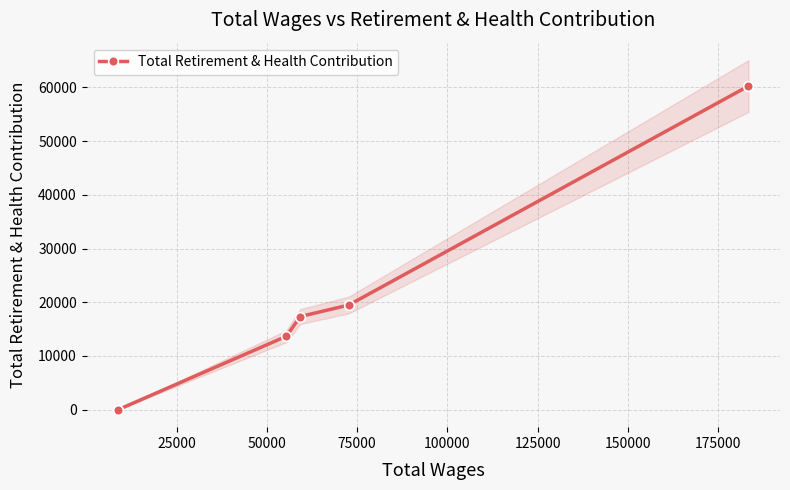

Does the chart have visible grid lines?

Yes